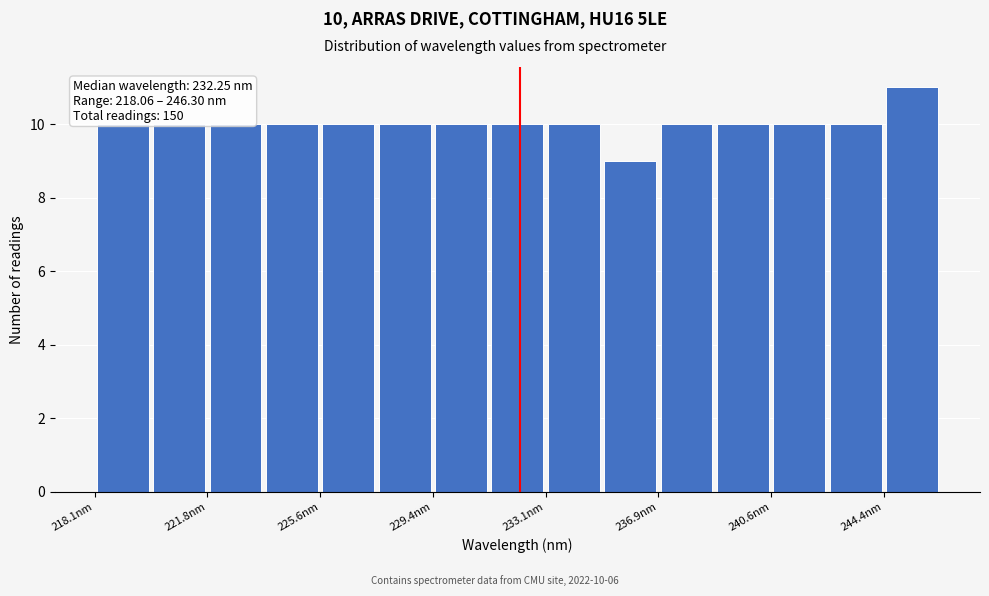

Around what value on the x-axis is the tallest bar? Give the approximate position of its centre, as read against the axis.

245.5